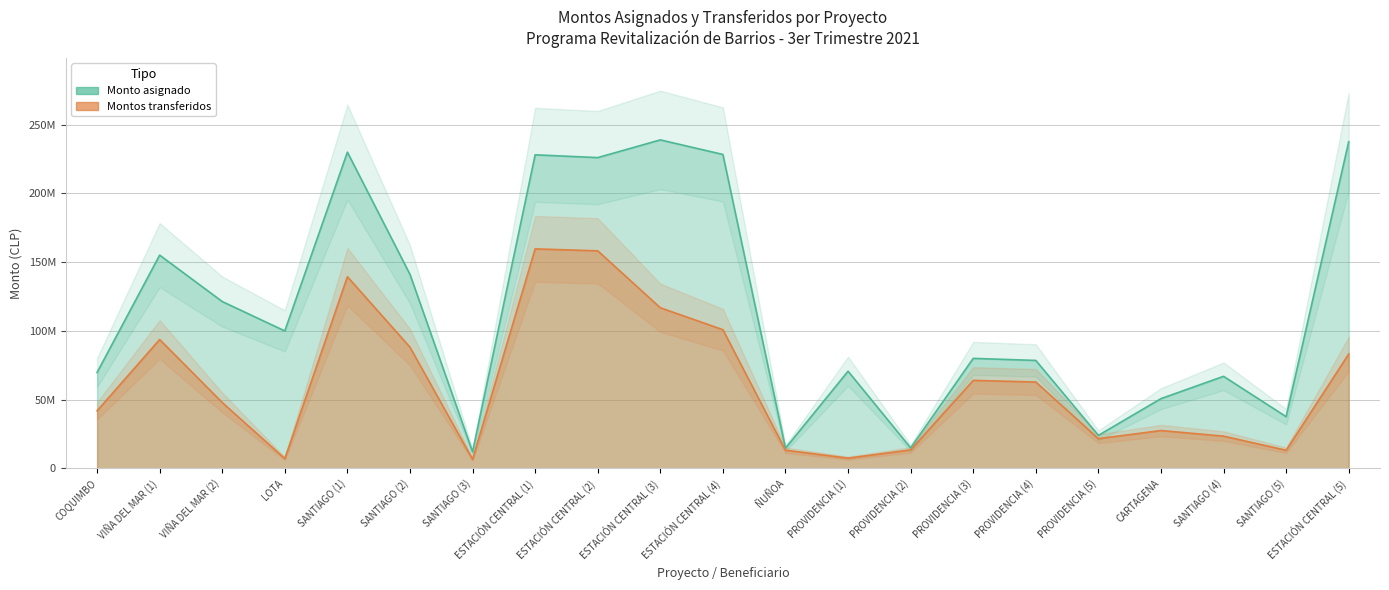

In Monto asignado, how many points are lower than both neighbors (excluding endpoints)?

7